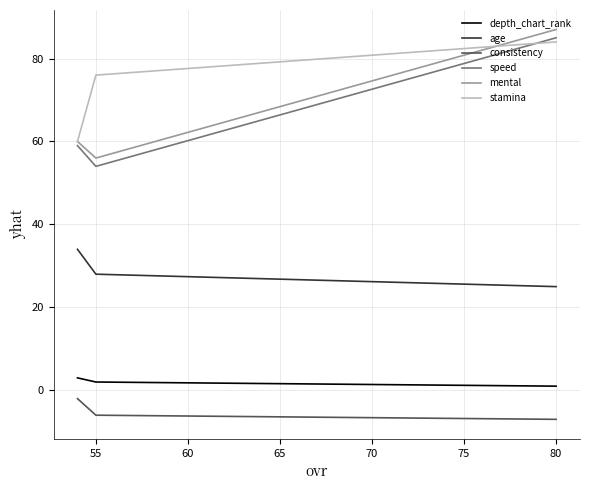

Where is consistency nearest to the value -4?

55